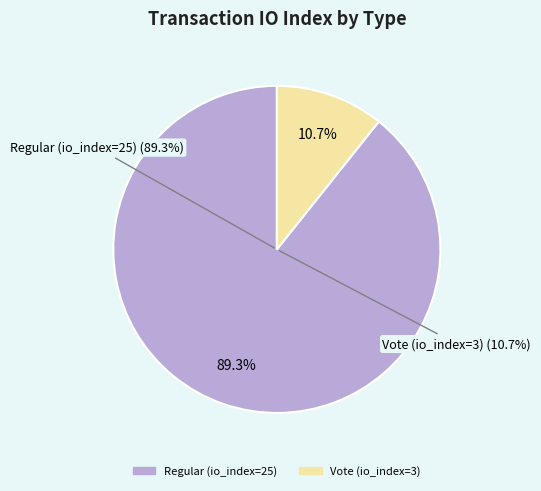

What is the largest slice in the pie chart?

Regular (io_index=25)